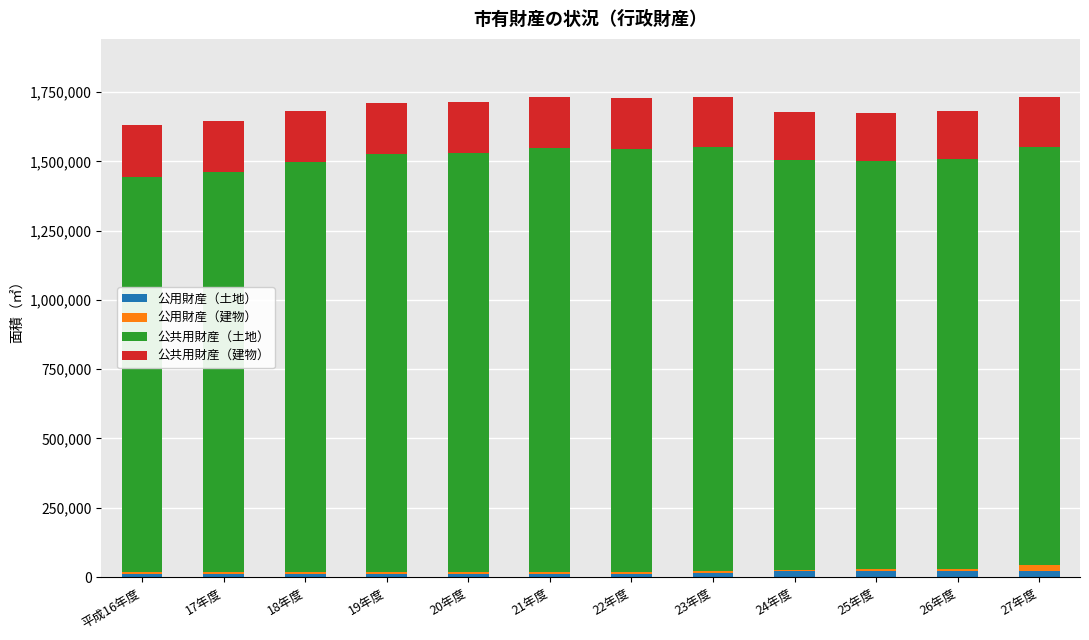

Count the number of data series in this chart.

4